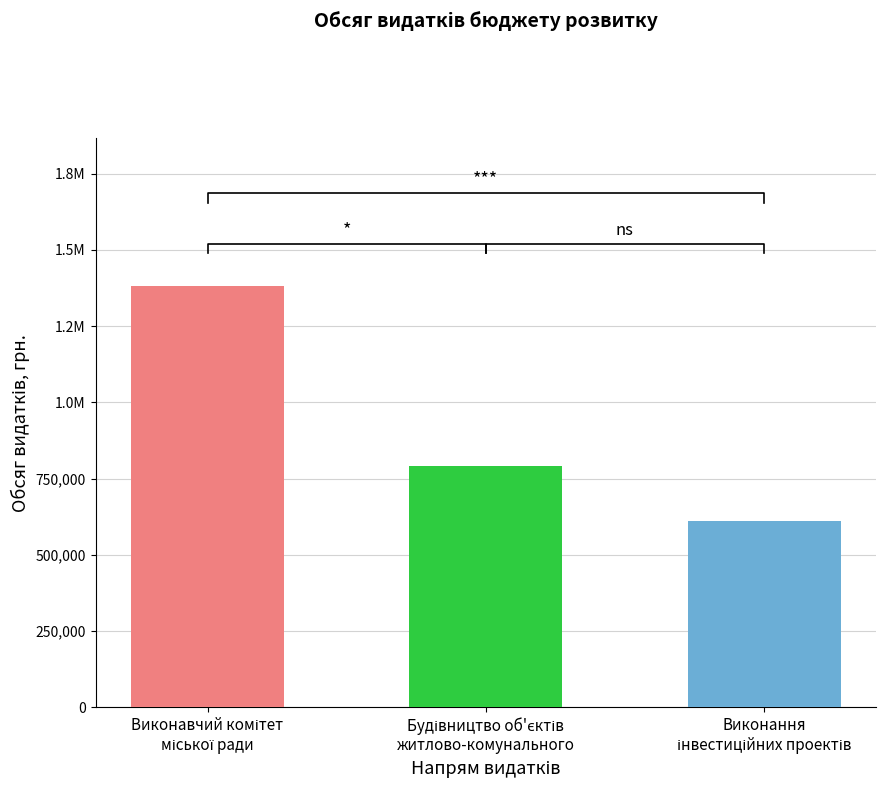

At which category does the chart reach its minimum across all series?

Виконання
інвестиційних проектів